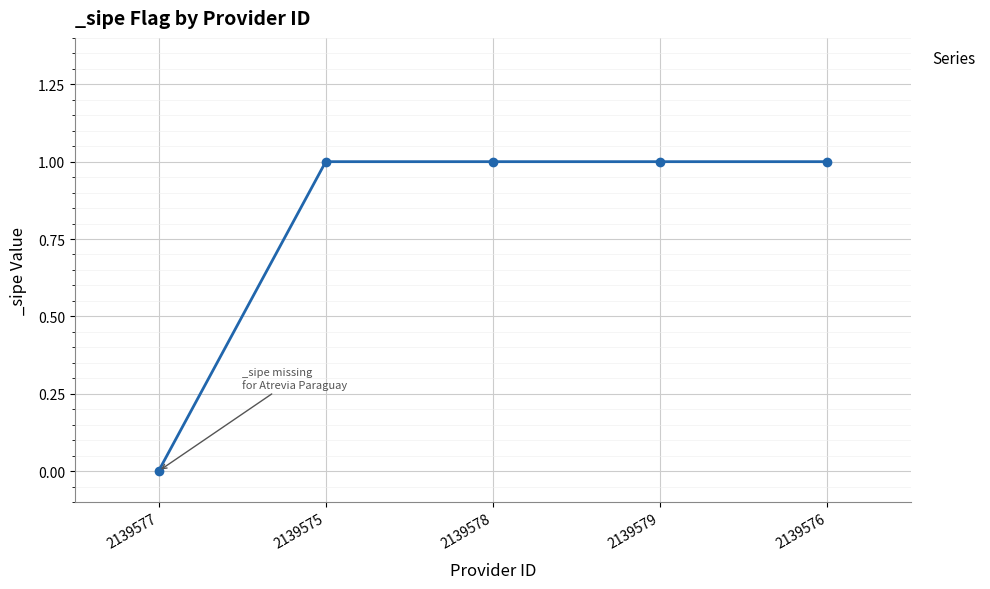

True or false: there are more than 2 points higher than both neighbors.

False